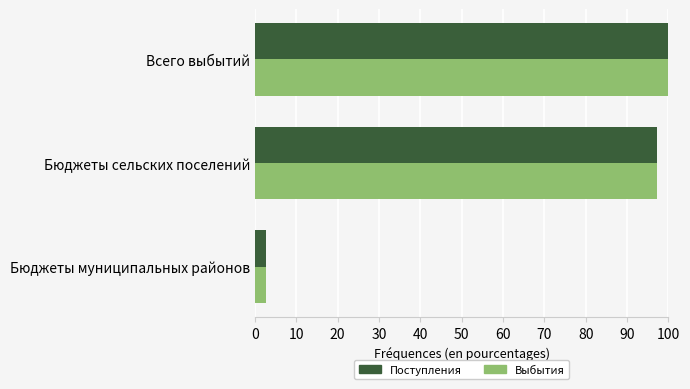

At how many categories does at least one series exceed 67?

2